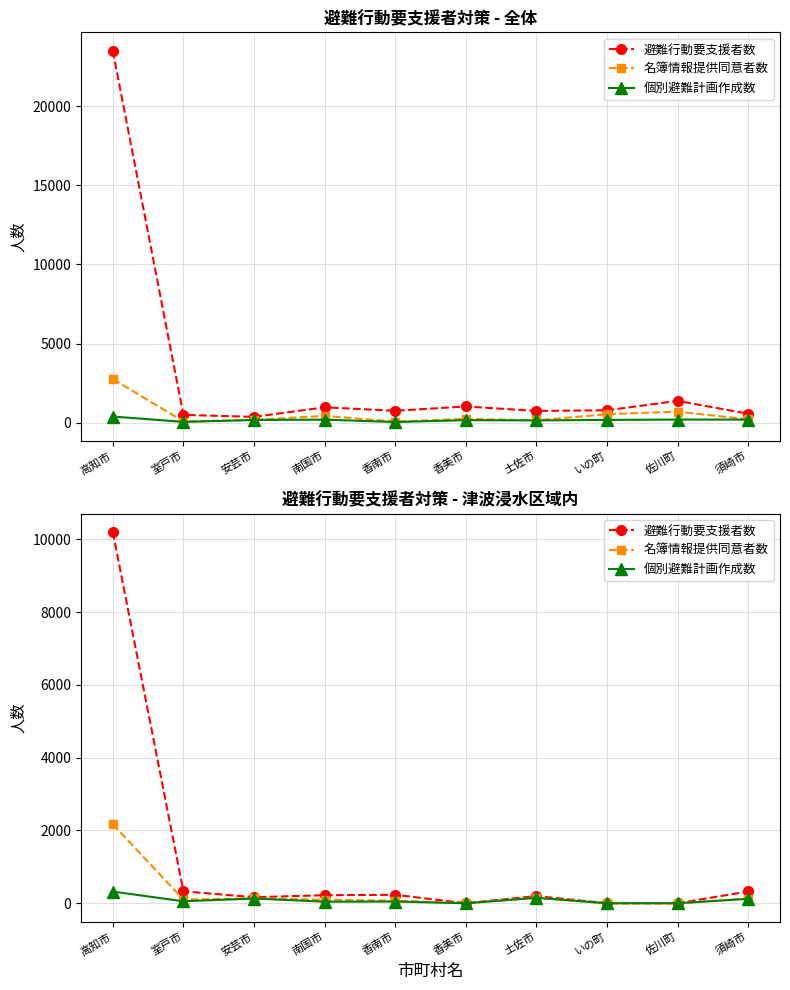

At いの町, list the series in order from largest to smallest.

避難行動要支援者数, 名簿情報提供同意者数, 個別避難計画作成数